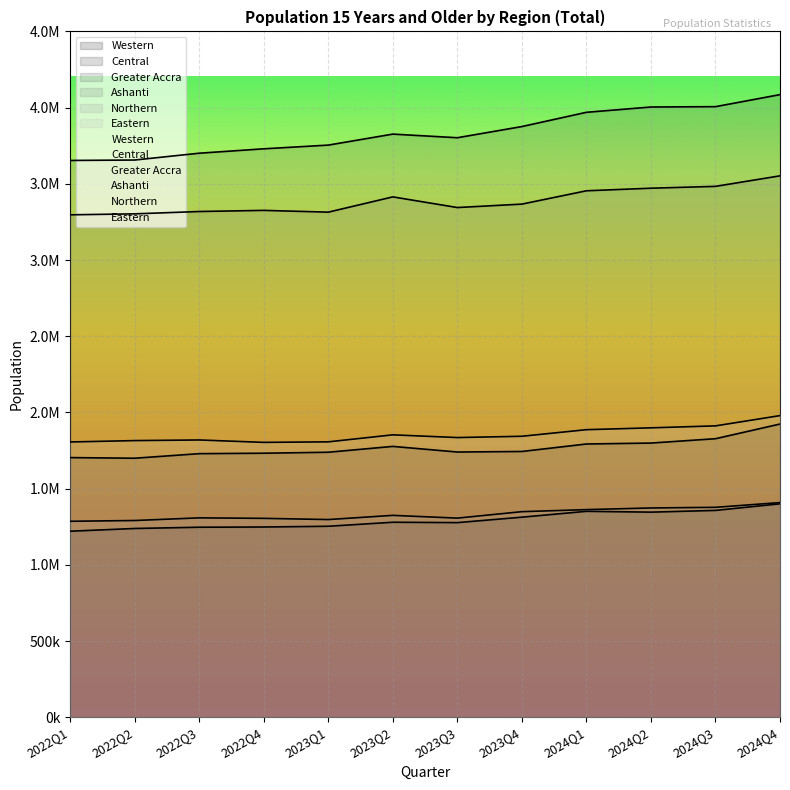

Where is the first local maximum for Ashanti?

2022Q4